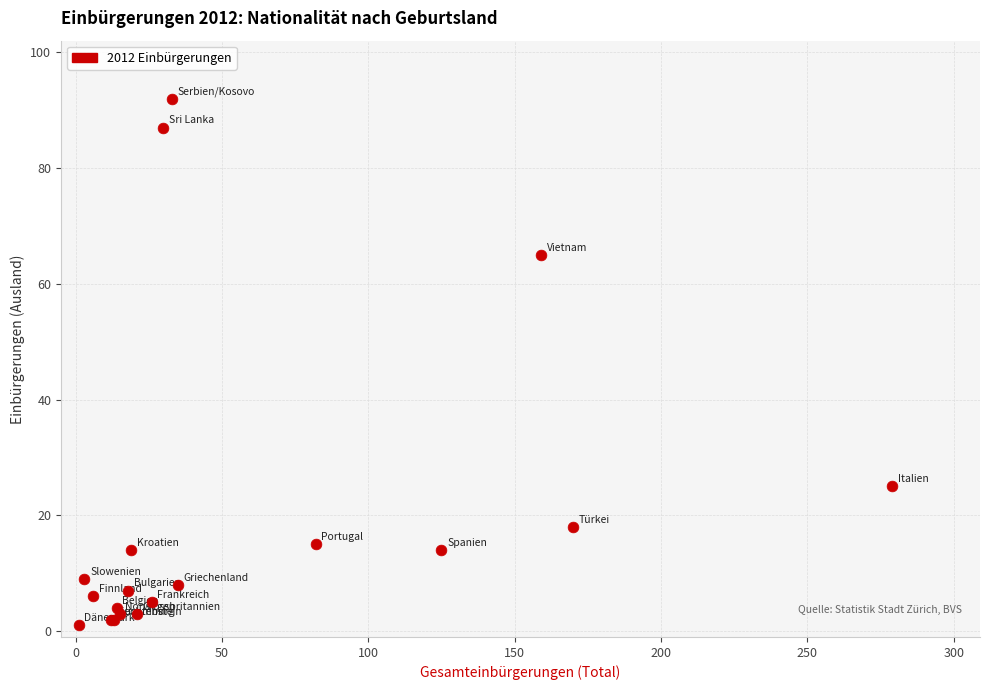

What Y value in the scatter plot is closest to 46?

65